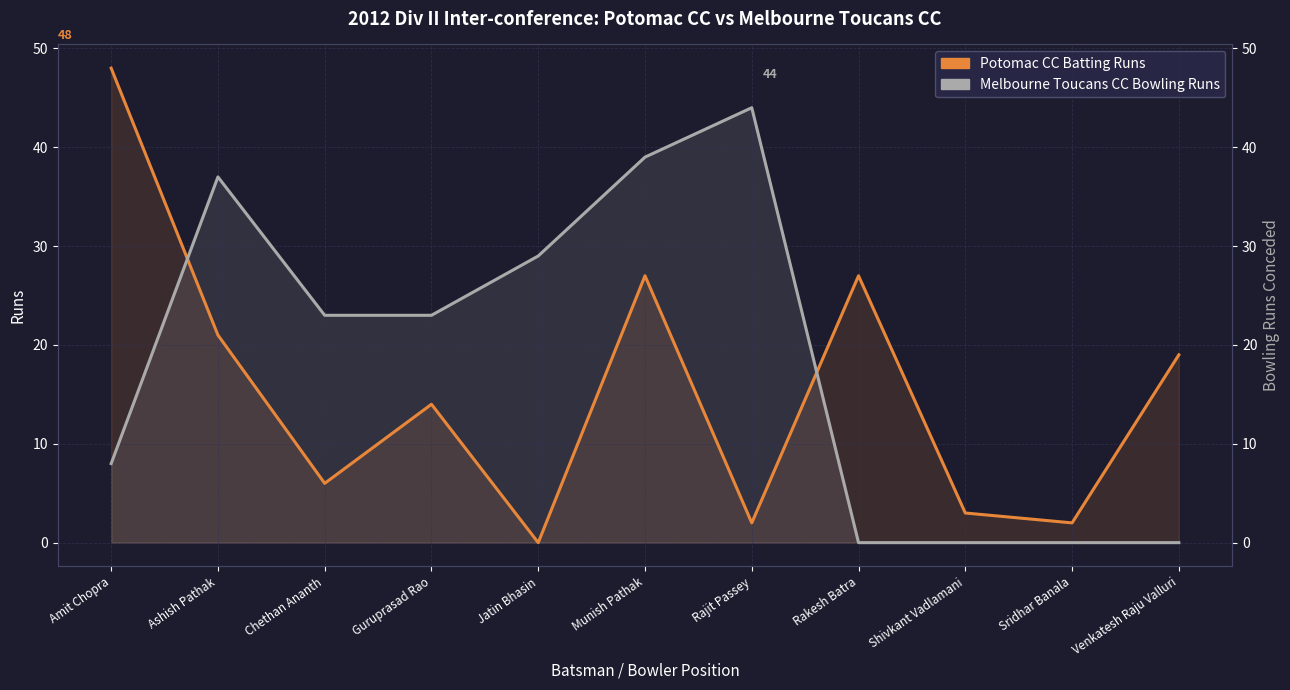

What is the label of the 4th point from the left?

Guruprasad Rao